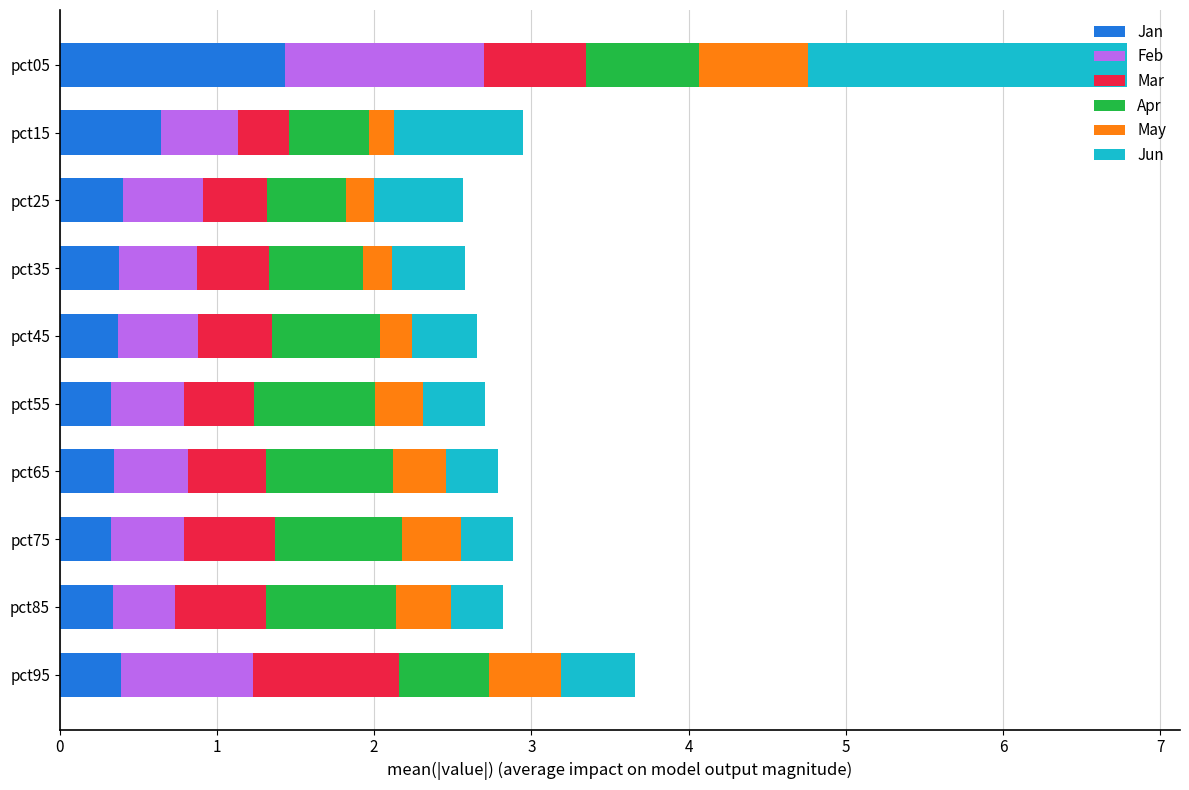

What is the total value across all series at pct15?

2.9